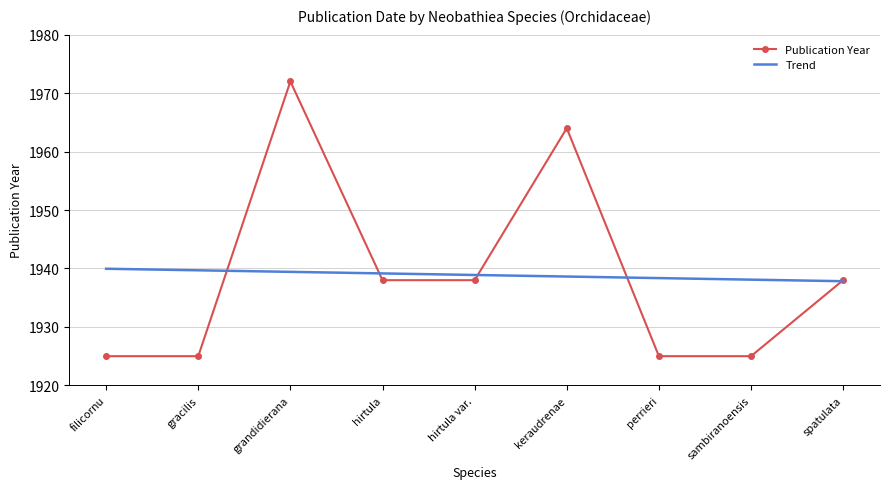

What is the difference between the maximum and minimum values in the Publication Year series?

47.0